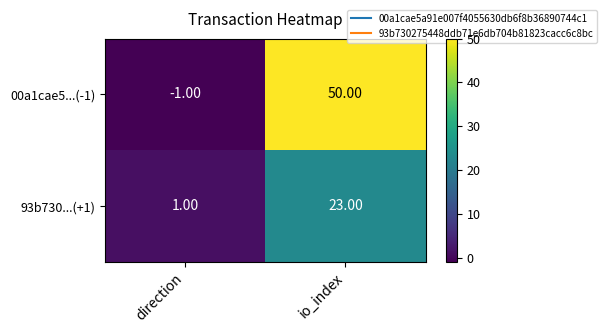

What is the sum of the 00a1cae5...(-1) values at io_index and direction?

49